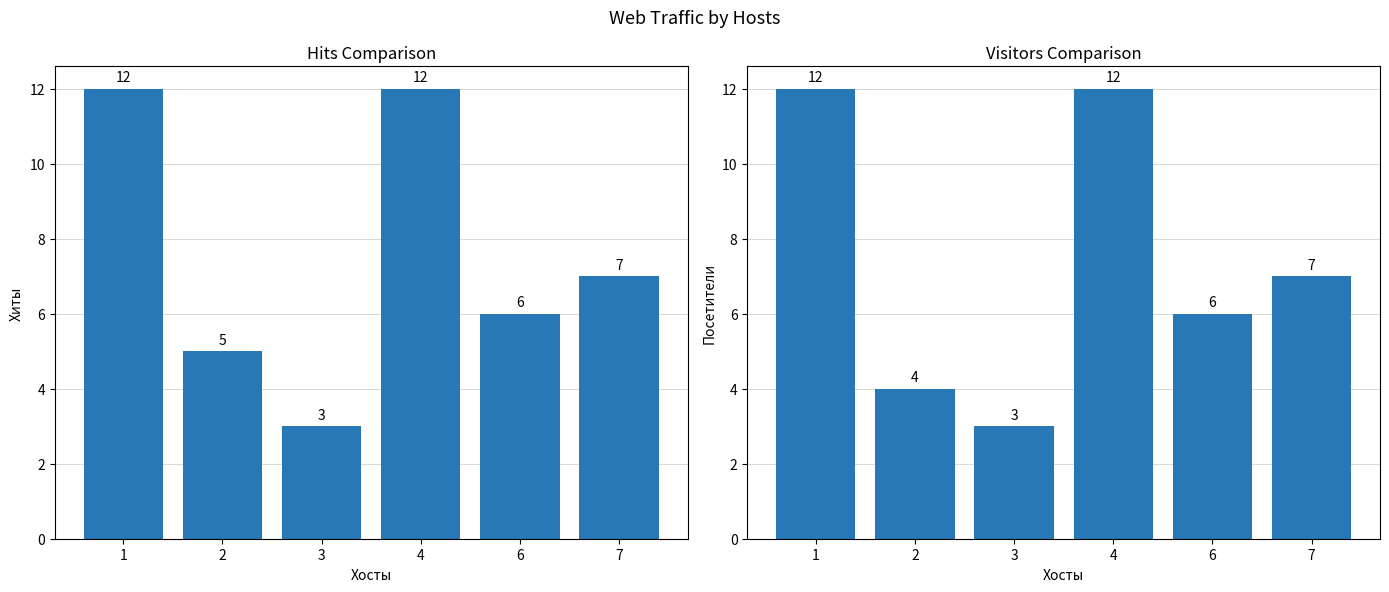

Which series changed the most between 6 and 7?

Хиты